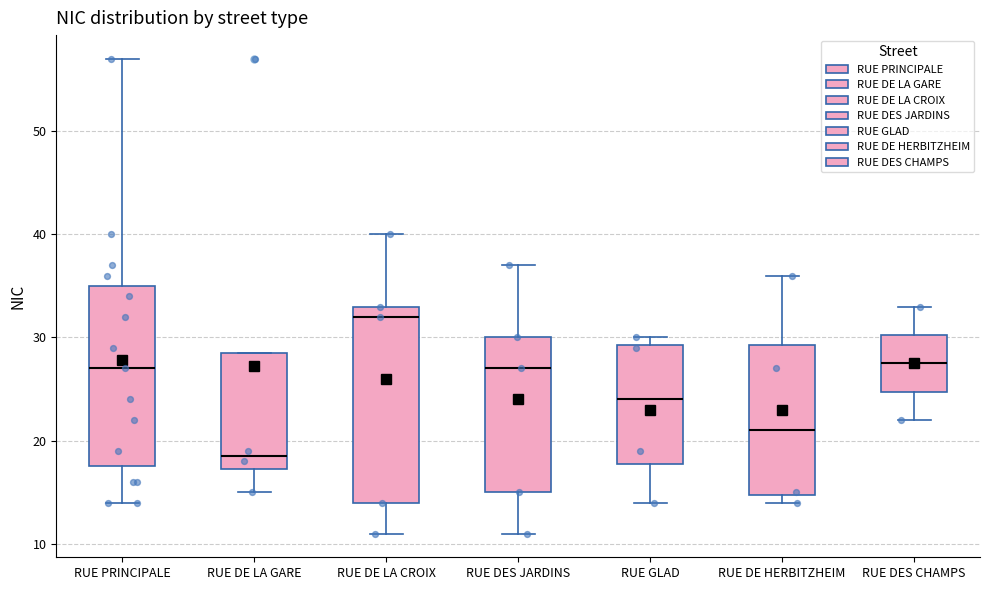

Reading left to right, read every box against the y-axis: the position of its median line, the range the box covers, and the ends of its whiskers. The values are not printed on the chart, so give them approximately, as read against the axis.

RUE PRINCIPALE: median 27, box 18 to 35, whiskers 14 to 57
RUE DE LA GARE: median 19, box 17 to 29, whiskers 15 to 29
RUE DE LA CROIX: median 32, box 14 to 33, whiskers 11 to 40
RUE DES JARDINS: median 27, box 15 to 30, whiskers 11 to 37
RUE GLAD: median 24, box 18 to 29, whiskers 14 to 30
RUE DE HERBITZHEIM: median 21, box 15 to 29, whiskers 14 to 36
RUE DES CHAMPS: median 28, box 25 to 30, whiskers 22 to 33